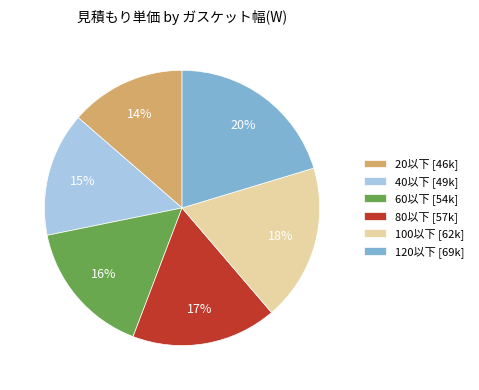

Which slice is the largest?

120以下